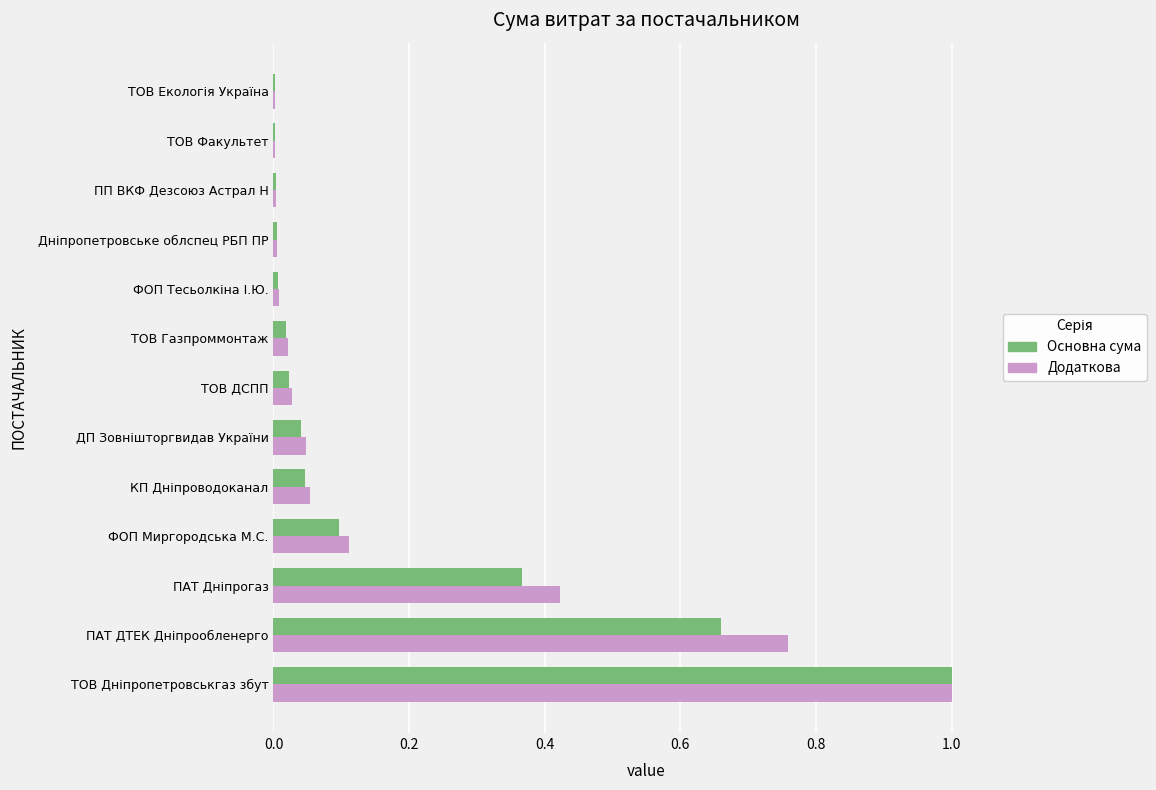

What is the greatest value displayed?

1.0